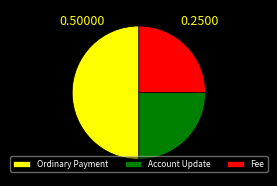

Which category has the biggest portion of the pie?

Ordinary Payment